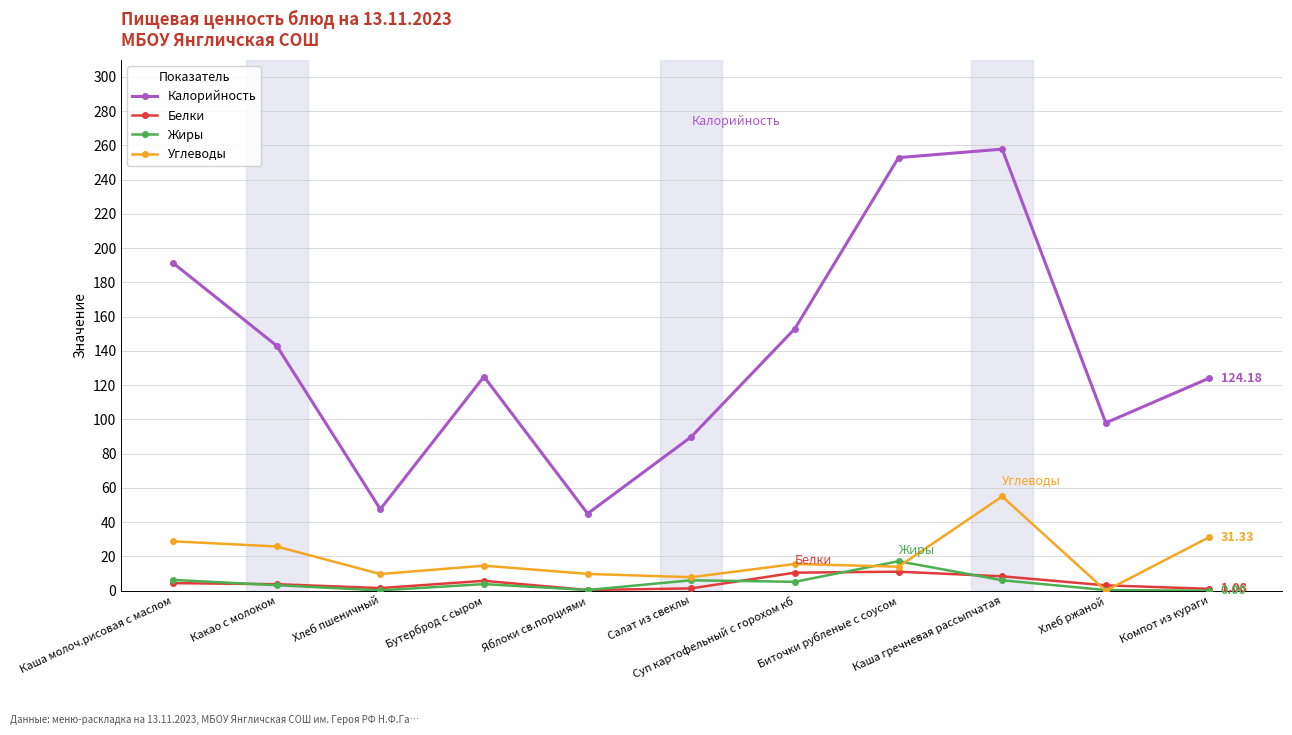

Is it true that Углеводы equals 14.6 at Бутерброд с сыром?

True